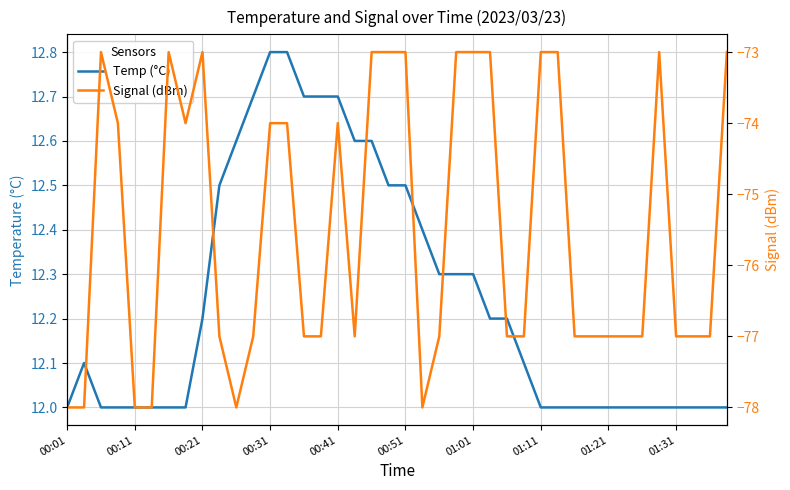

How many interior local peaks does the Temp (°C) series have?

1